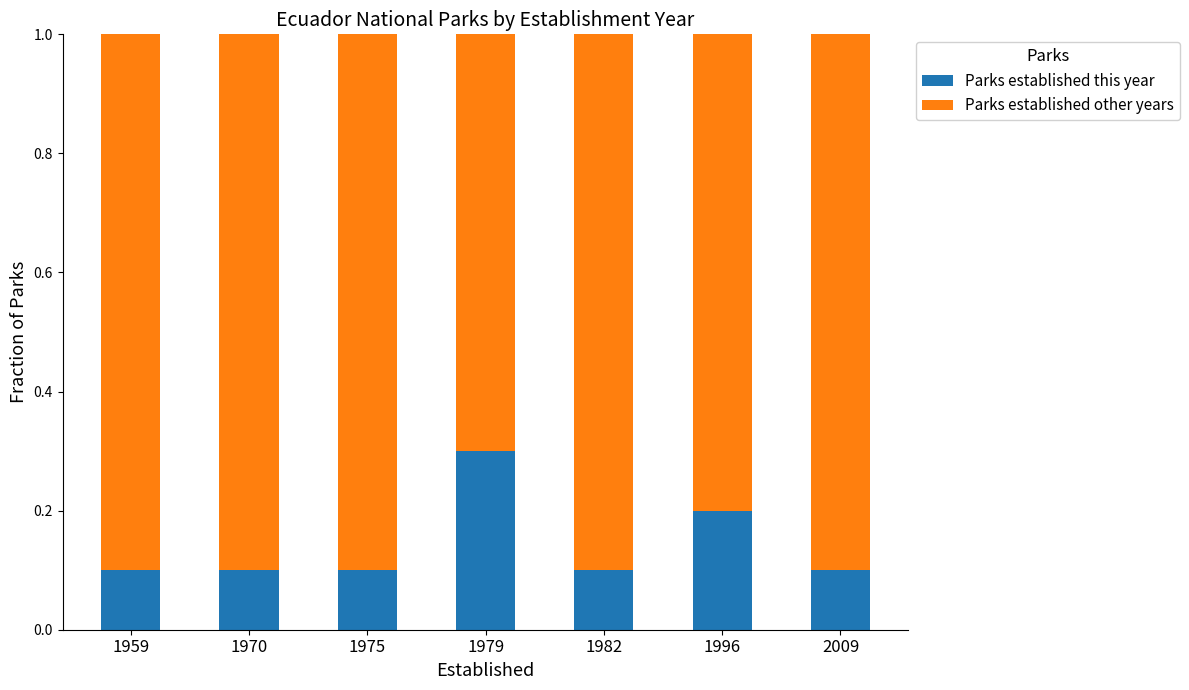

Read the Parks established this year value at 1975.

0.1